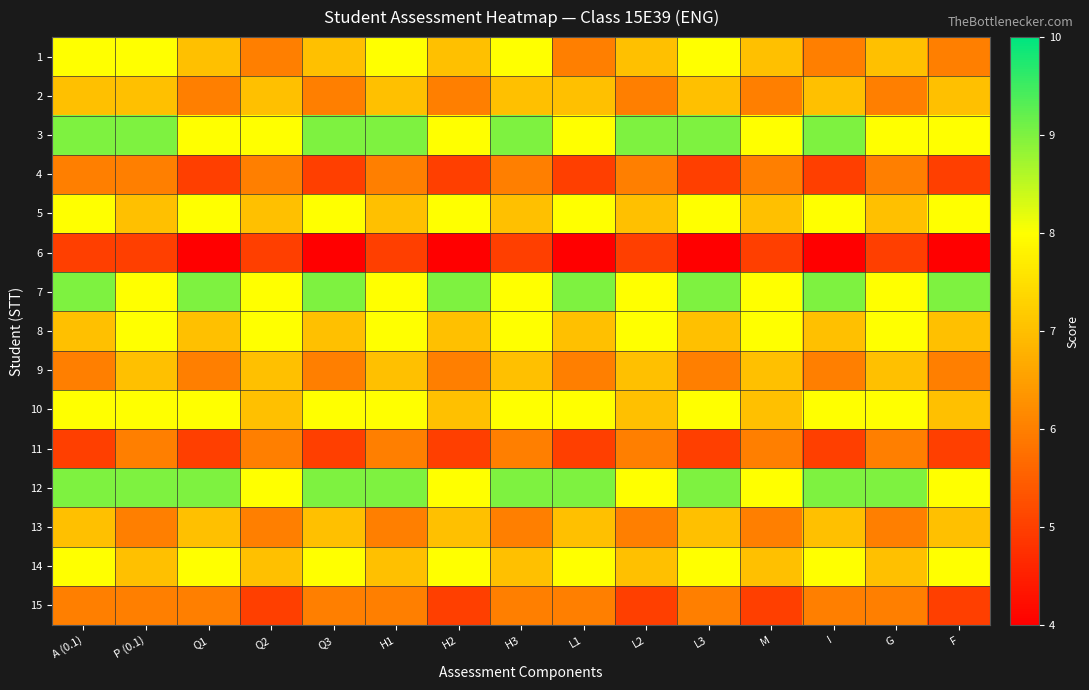

What is the smallest value displayed?

4